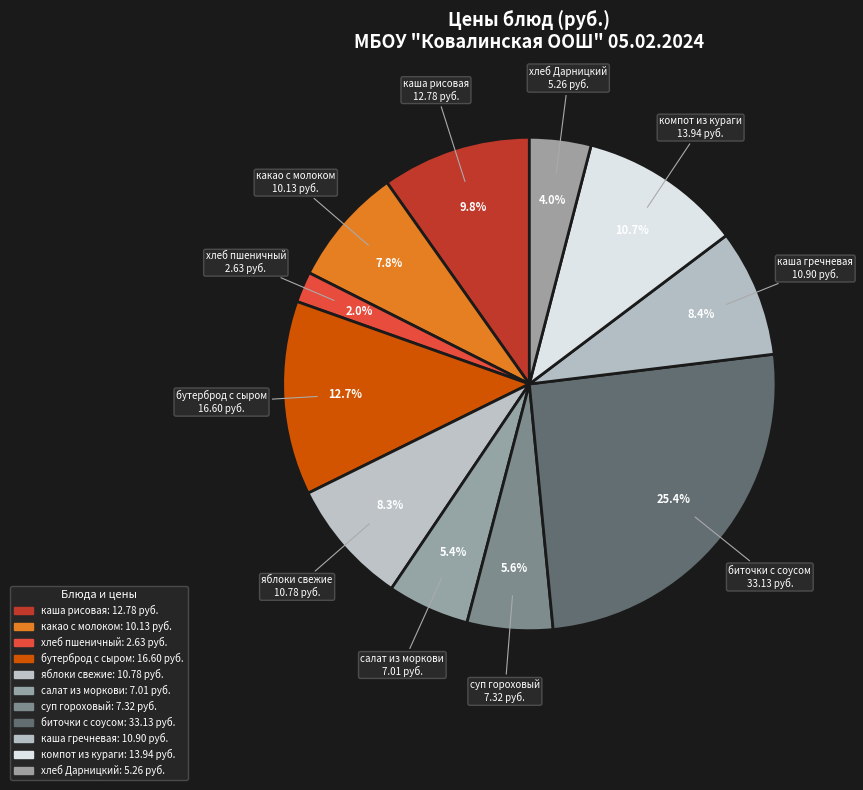

Count the number of slices in the pie.

11